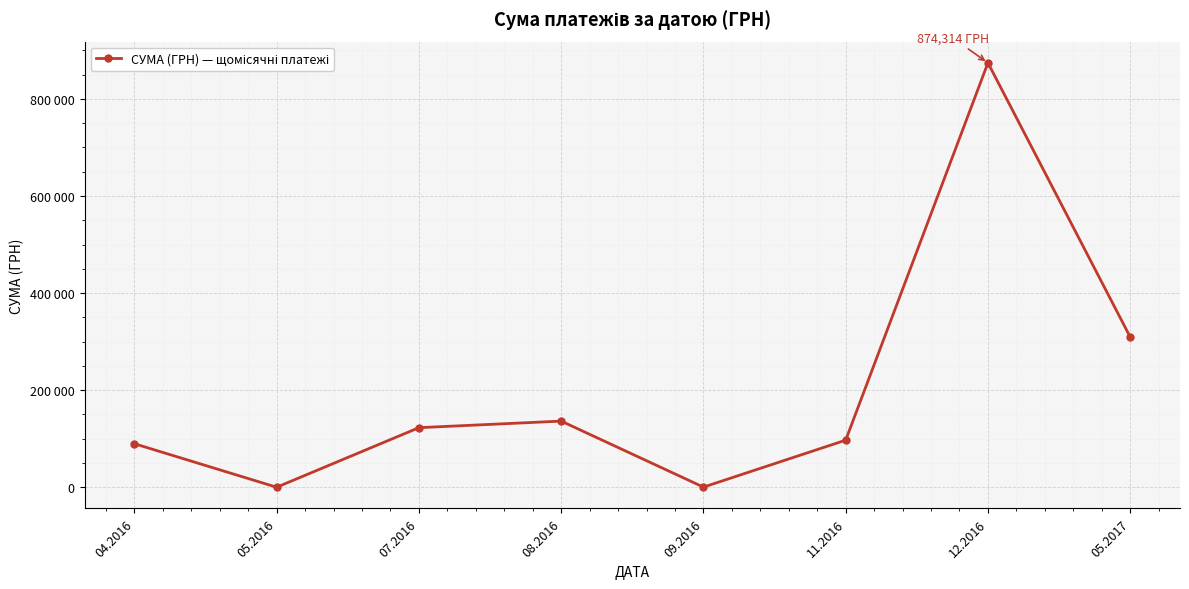

Read the value at 04.2016.

89718.1